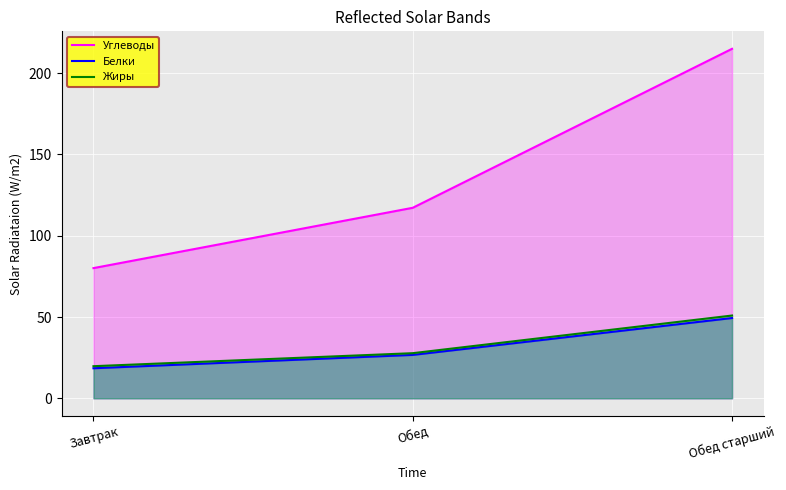

How many lines are shown in the chart?

3